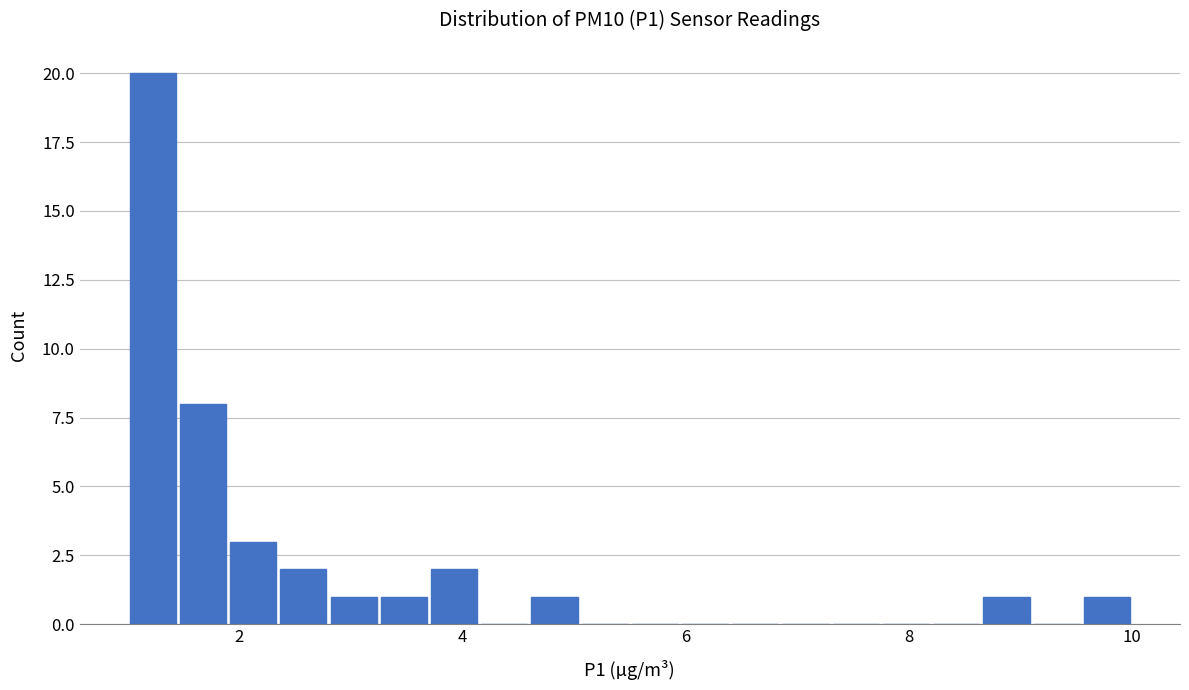

Read against the x-axis, roughly where is the centre of the tallest bar?

1.2